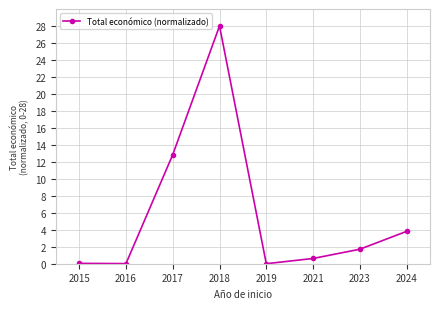

True or false: the data shows 0.0 at 2016.

True